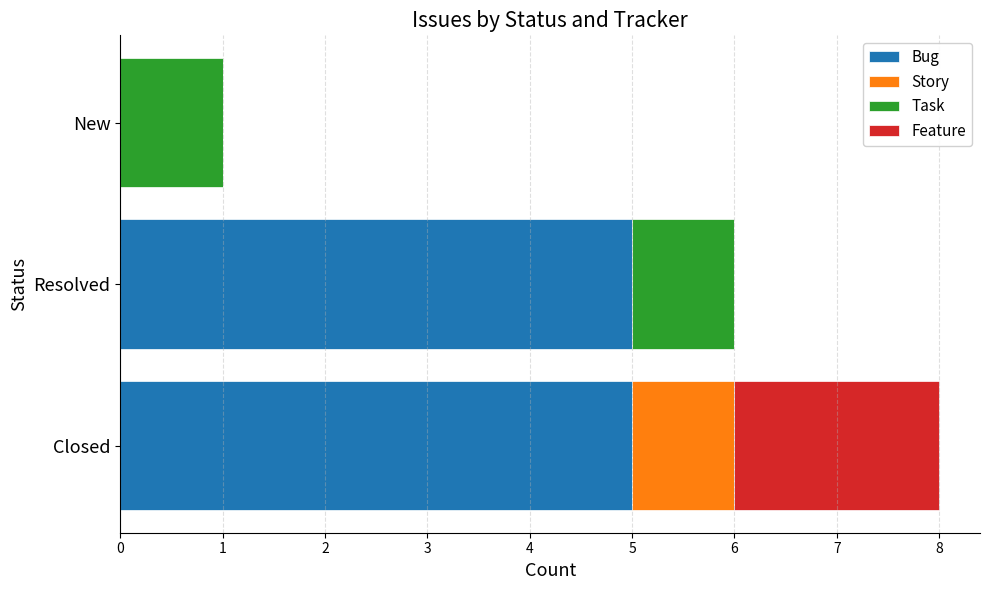

What is the total value across all series at Resolved?

6